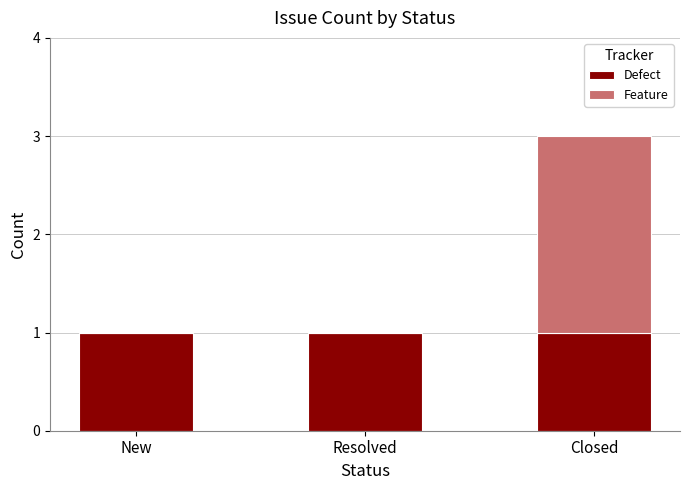

Is it true that Defect equals 1 at Resolved?

True